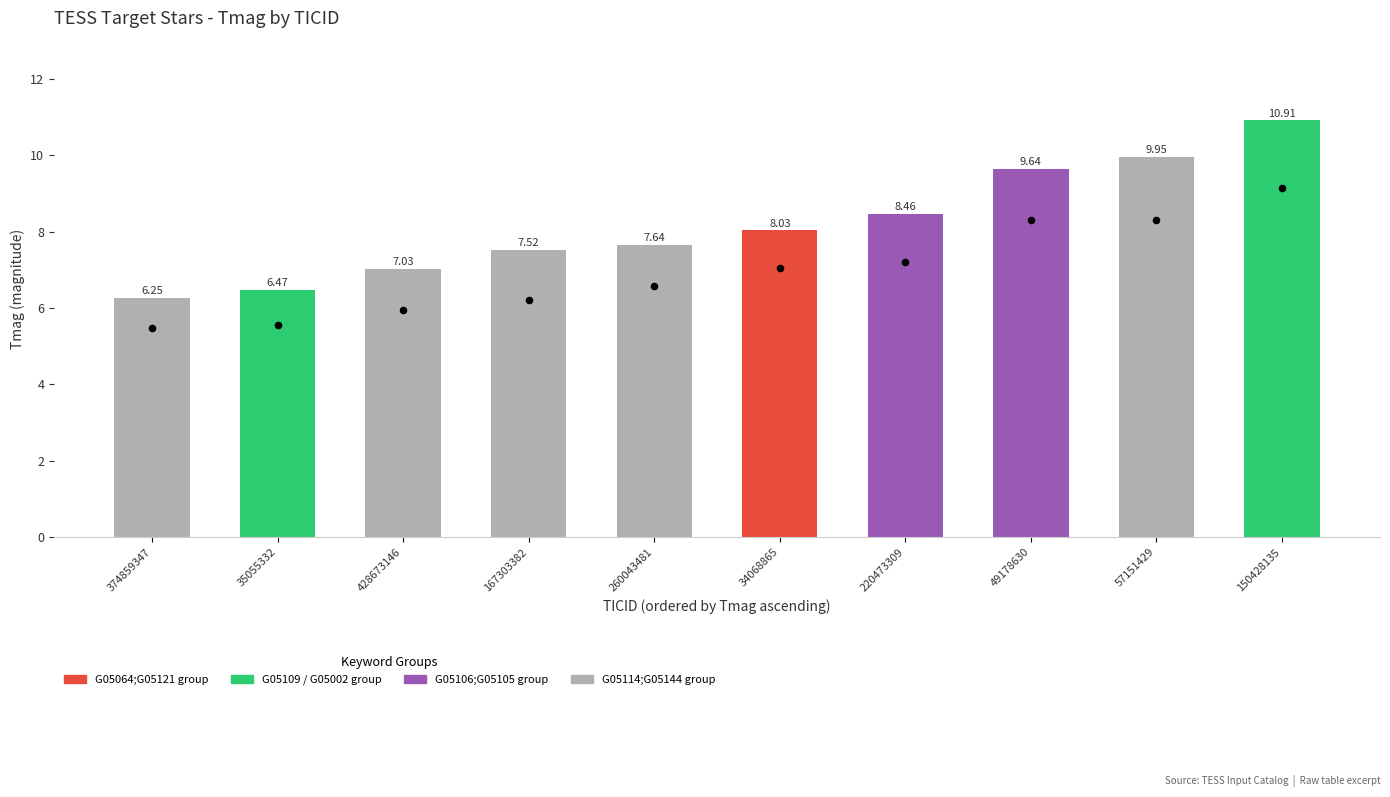

Which has a higher value, 49178630 or 57151429?

57151429